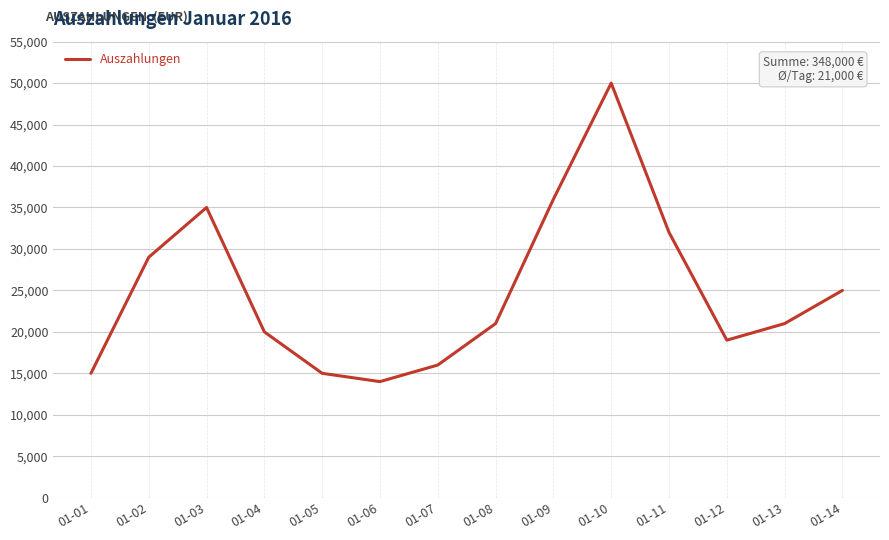

Which label corresponds to the largest value in the chart?

01-10